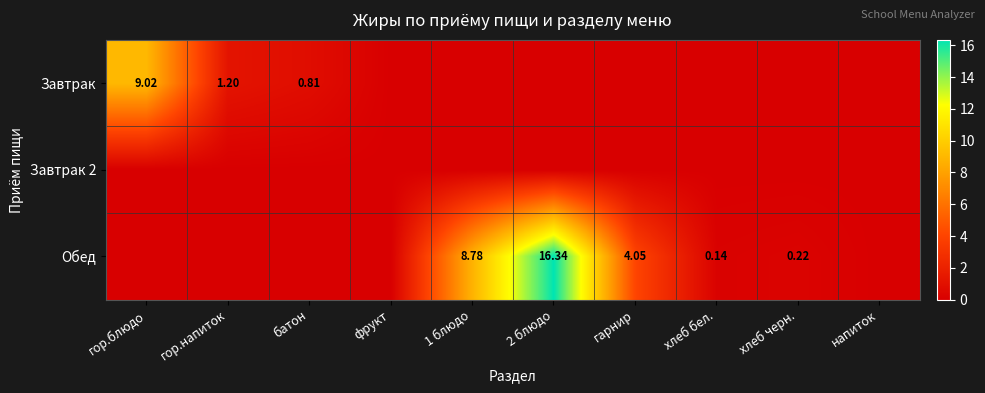

Rank the series at хлеб черн. from lowest to highest value.

Завтрак, Завтрак 2, Обед